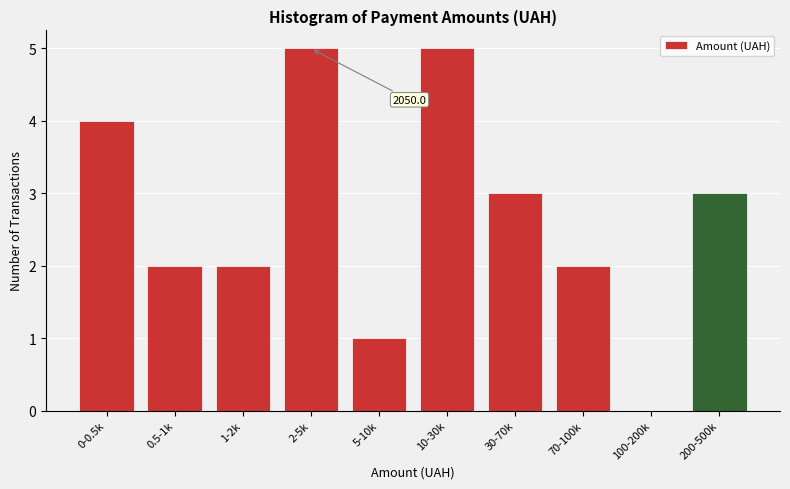

Reading right to left, extract all data points from this chart.

200-500k=3	100-200k=0	70-100k=2	30-70k=3	10-30k=5	5-10k=1	2-5k=5	1-2k=2	0.5-1k=2	0-0.5k=4